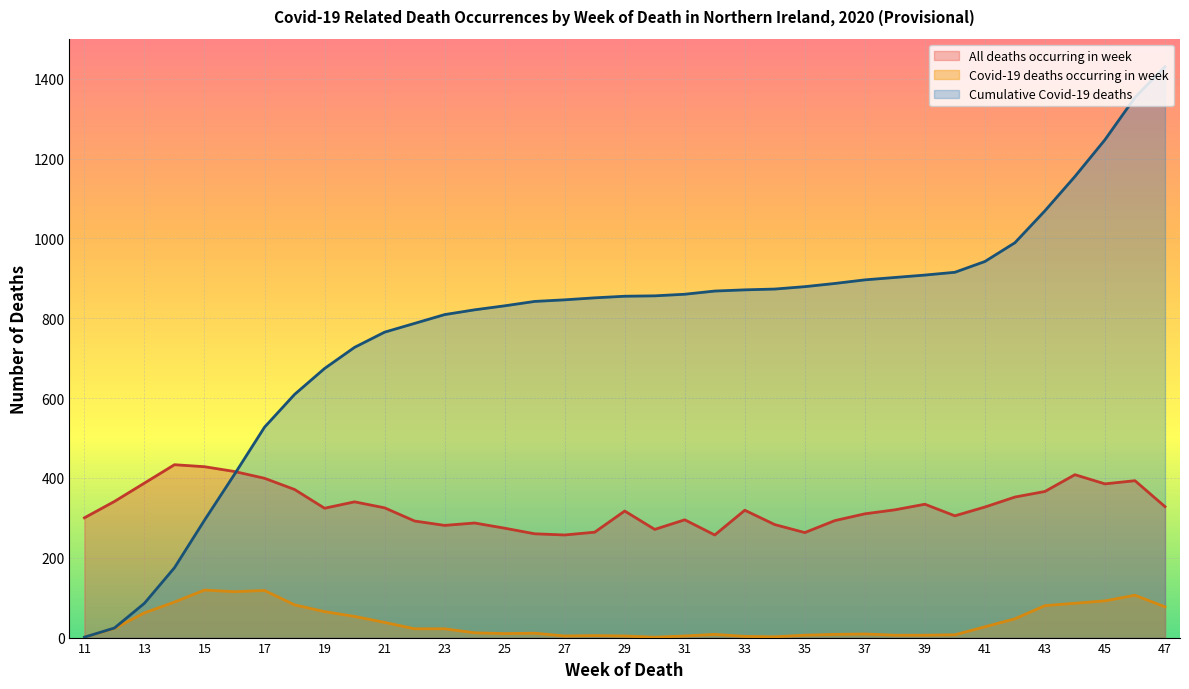

At which label is All deaths occurring in week closest to 345?

12